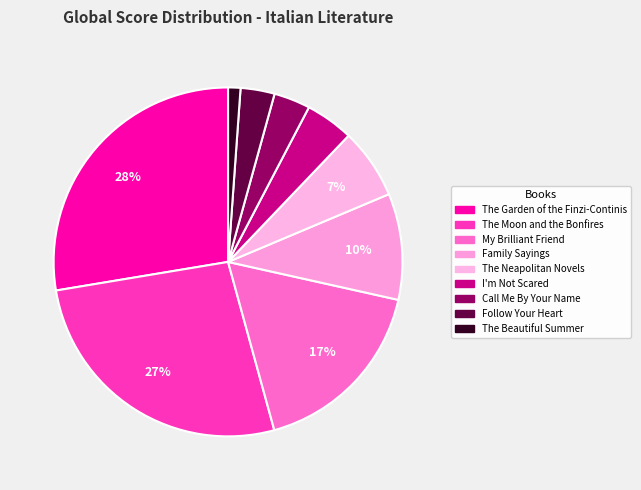

Between The Garden of the Finzi-Continis and I'm Not Scared, which is larger?

The Garden of the Finzi-Continis